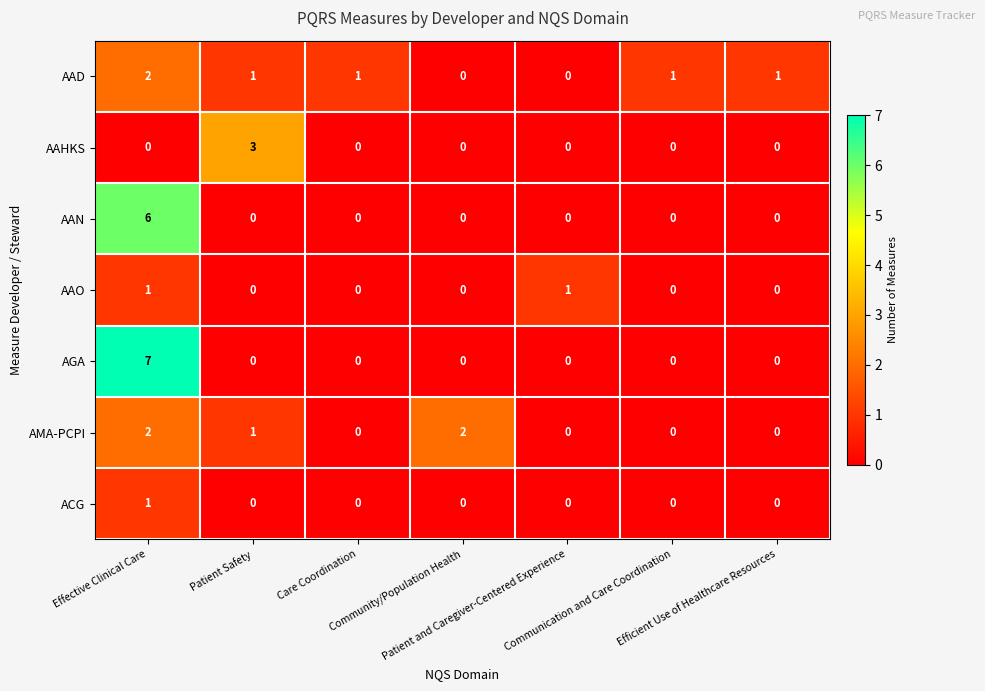

What is the greatest value displayed?

7